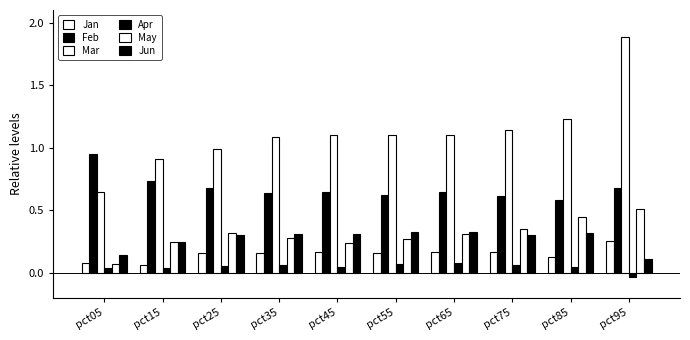

Does the chart contain any negative values?

Yes